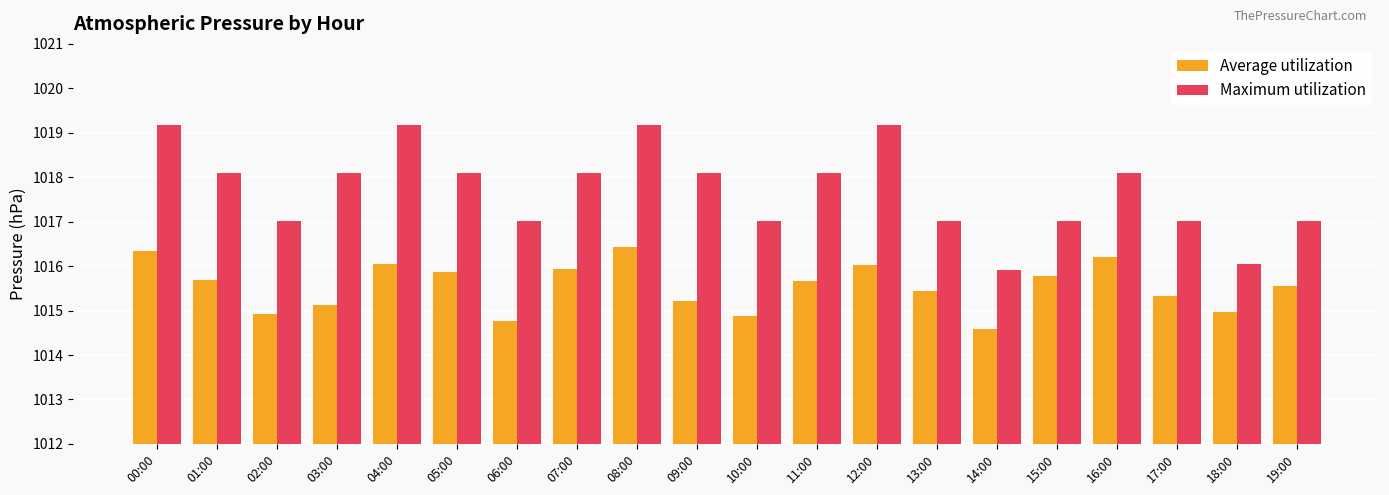

Is it true that Average utilization equals 236.0 at 18:00?

False